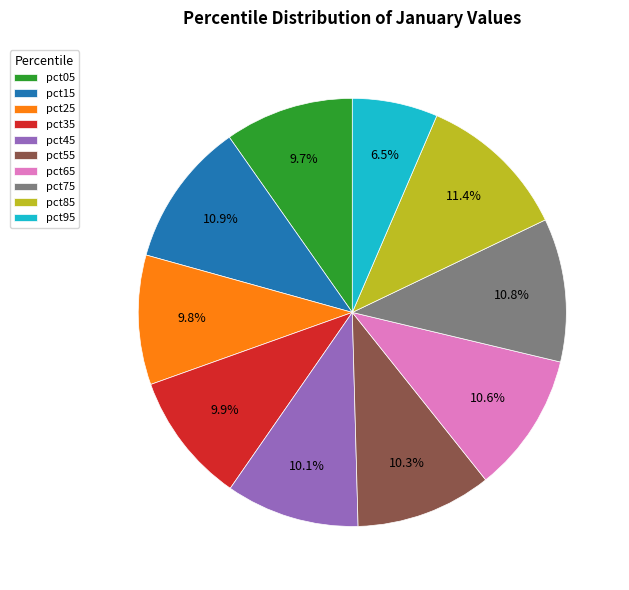

How many slices are in this pie chart?

10